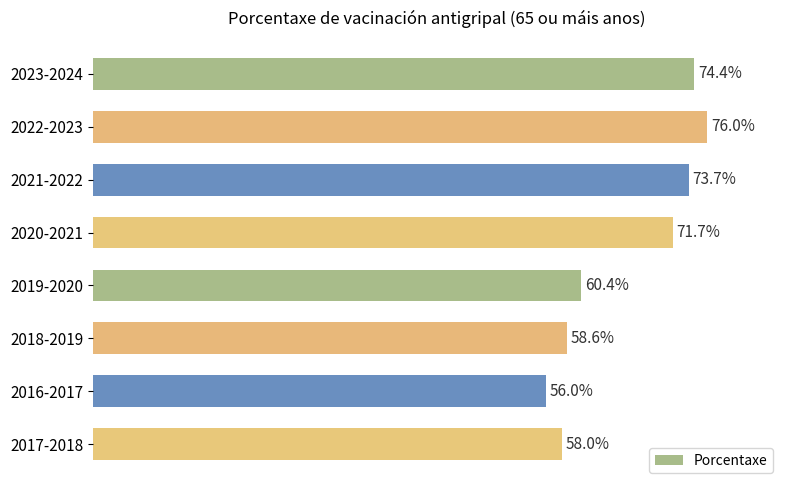

Which category has the lowest value across all series?

2016-2017